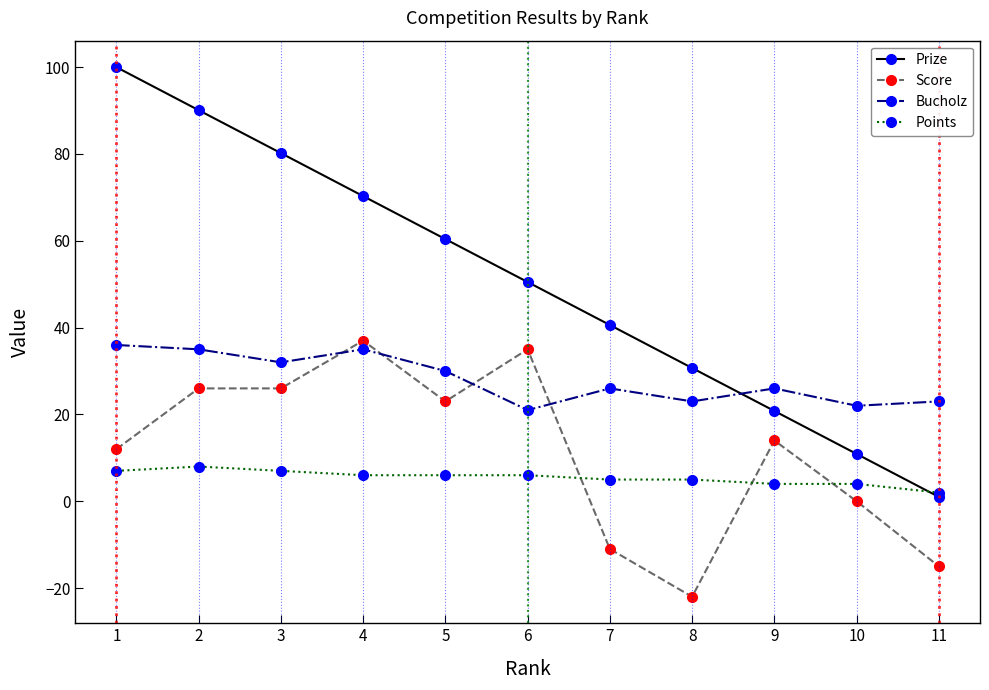

What are all the series names shown in the legend?

Prize, Score, Bucholz, Points